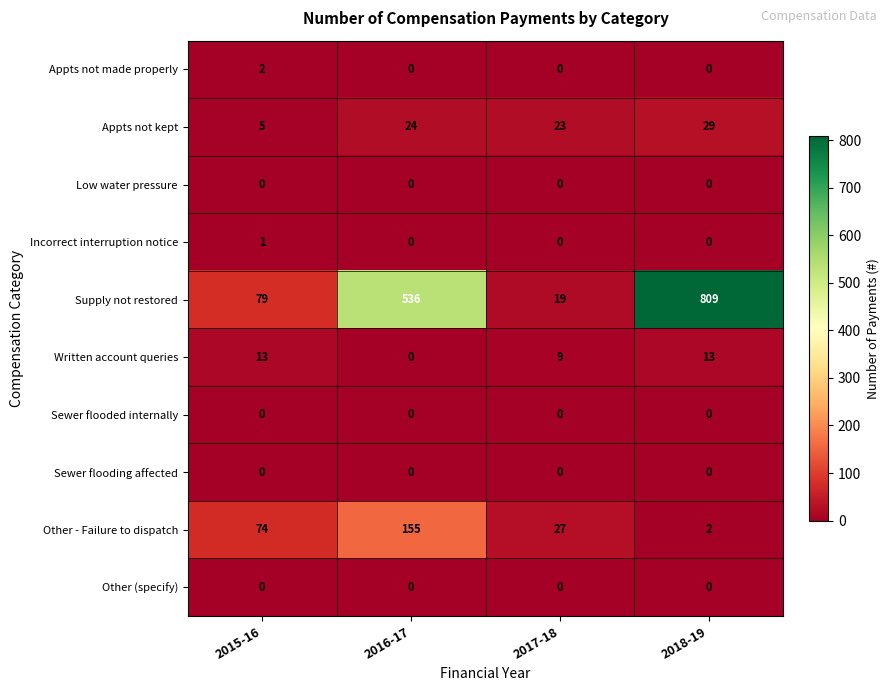

How many series are shown in this chart?

10